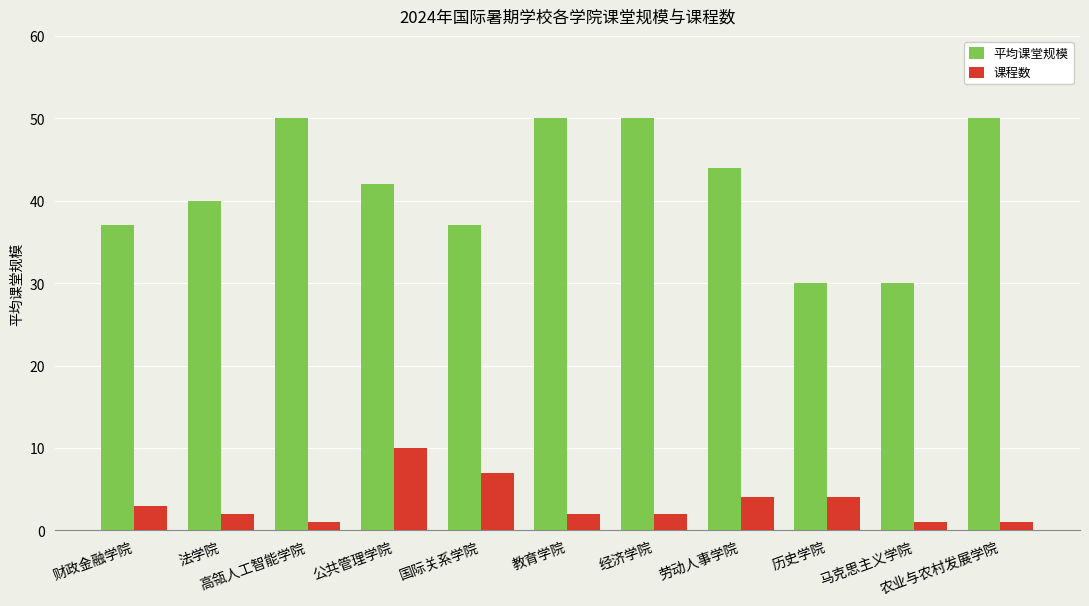

Does the chart contain stacked bars?

No